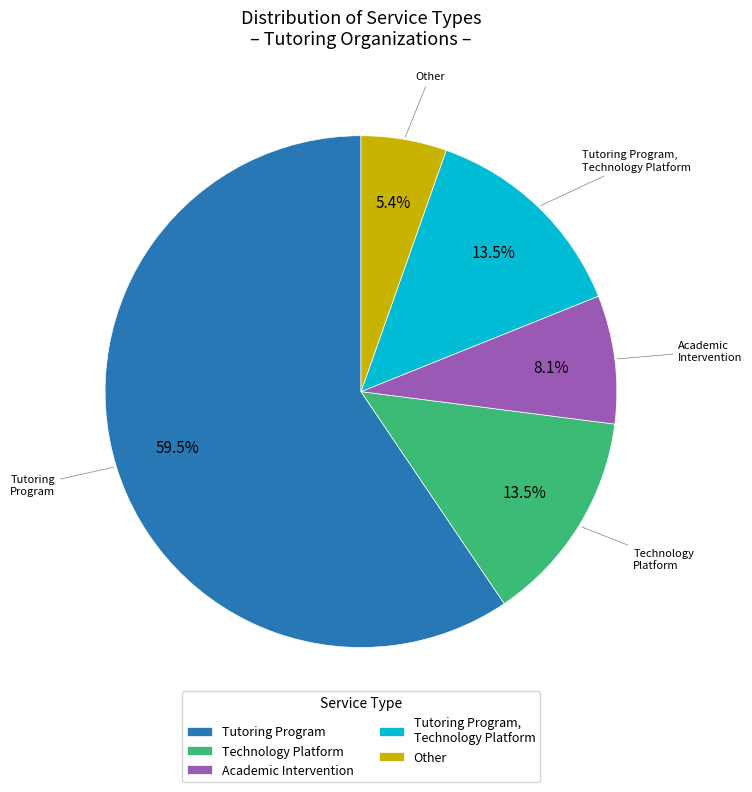

What is the total percentage of Technology Platform and Other?

18.9%